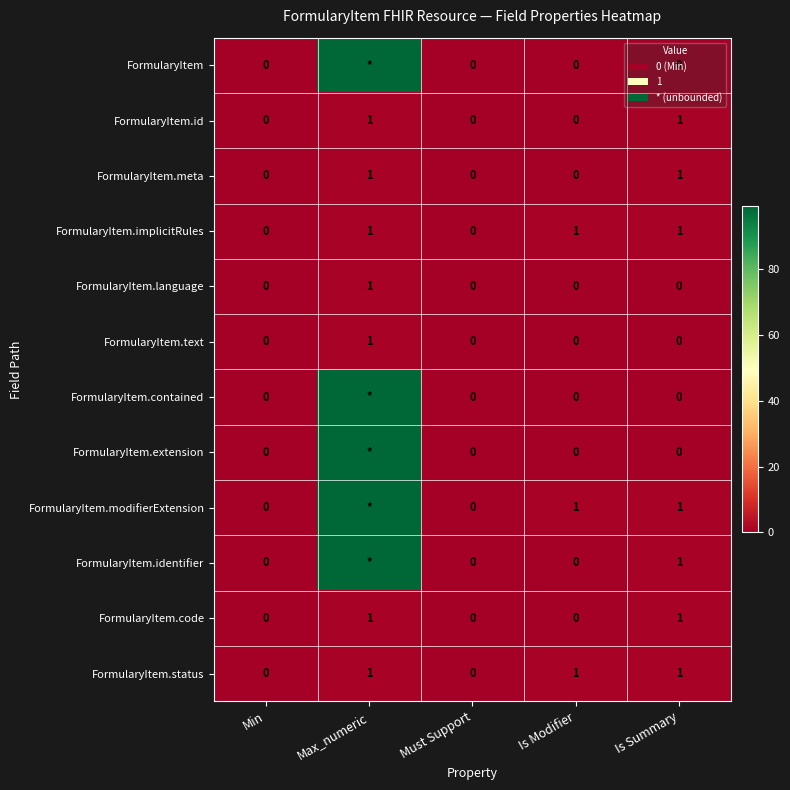

Is it true that FormularyItem.meta equals 1 at Min?

False